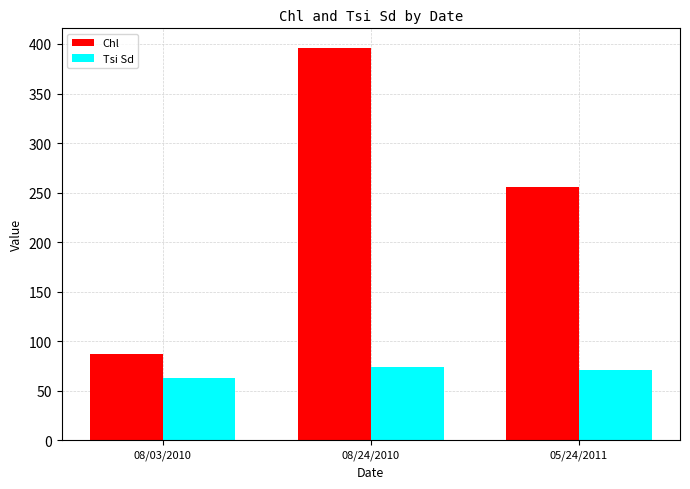

At which label does Tsi Sd first exceed 71?

08/24/2010